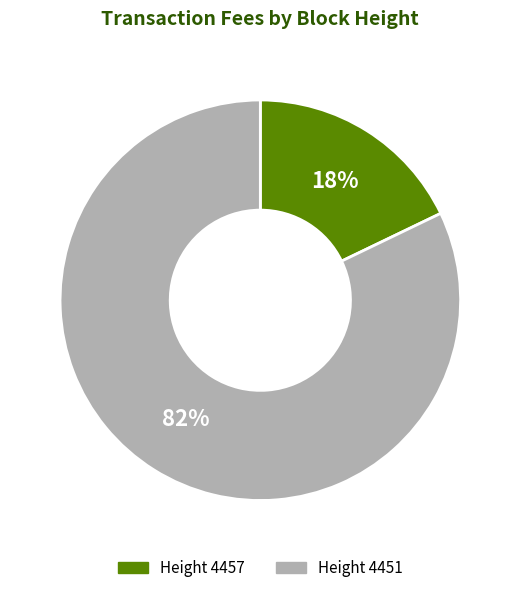

To the nearest percent, what is the average slice percentage?

50%